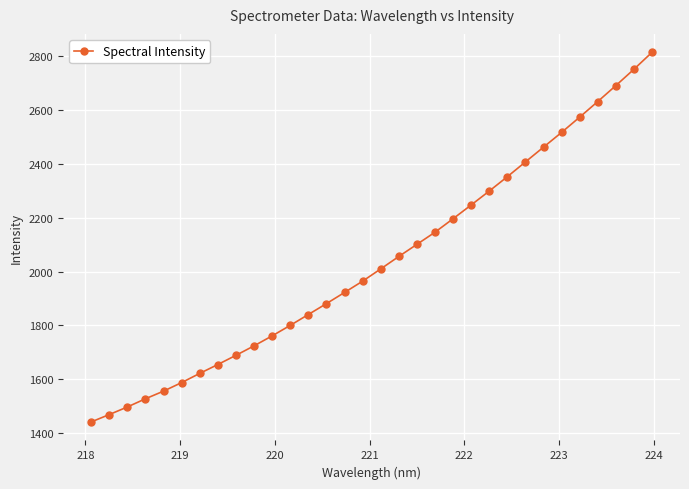

Does the chart display data point markers on the line(s)?

Yes